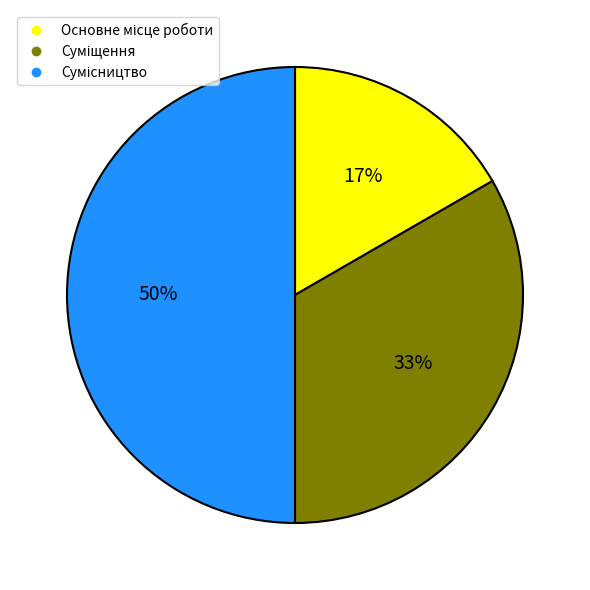

To the nearest percent, what is the average slice percentage?

33%